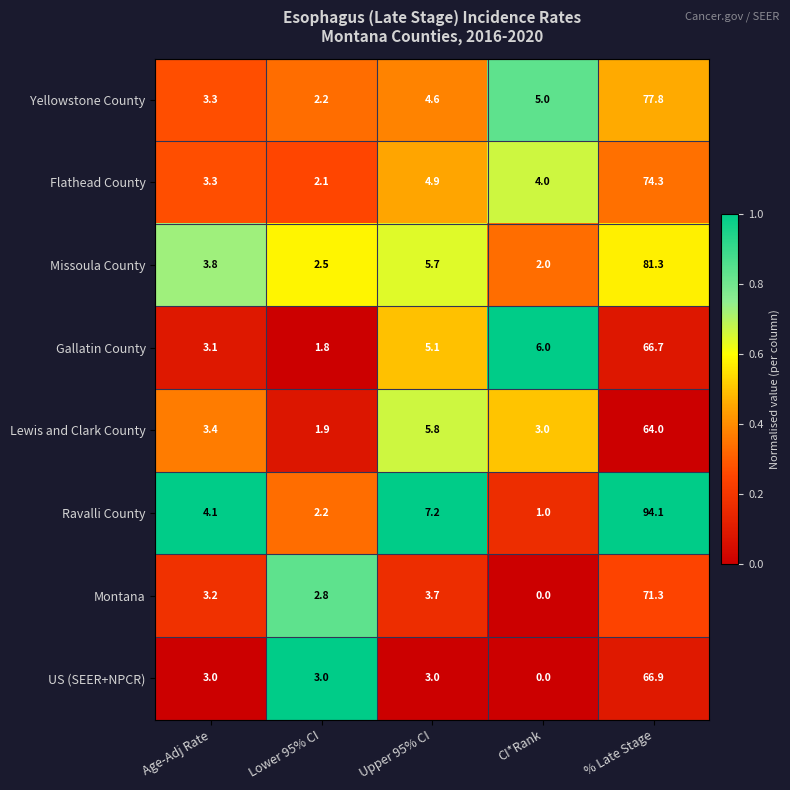

Is it true that Ravalli County equals 4.1 at Age-Adj Rate?

True